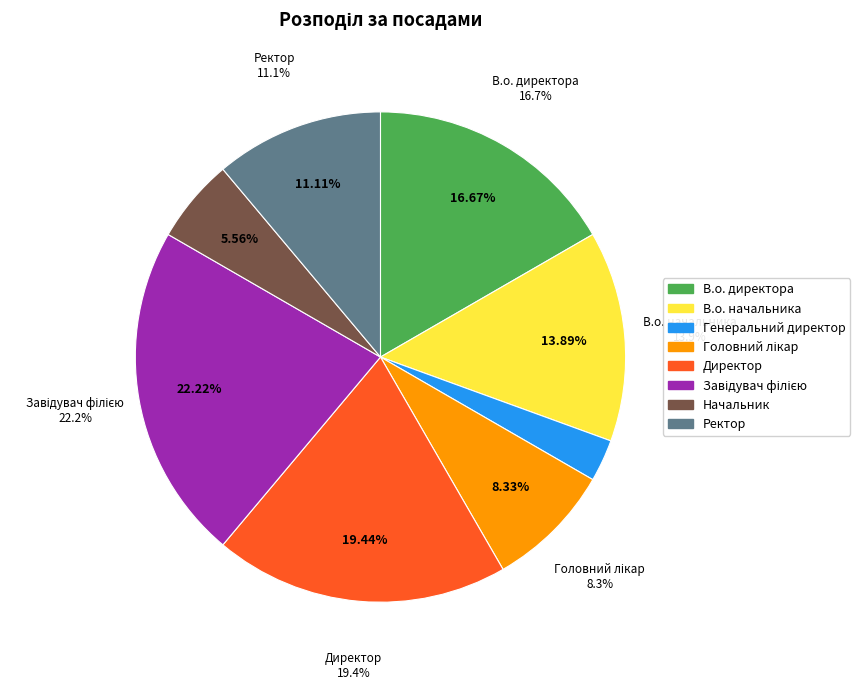

Is it true that Завідувач філією is 36% of the pie?

False